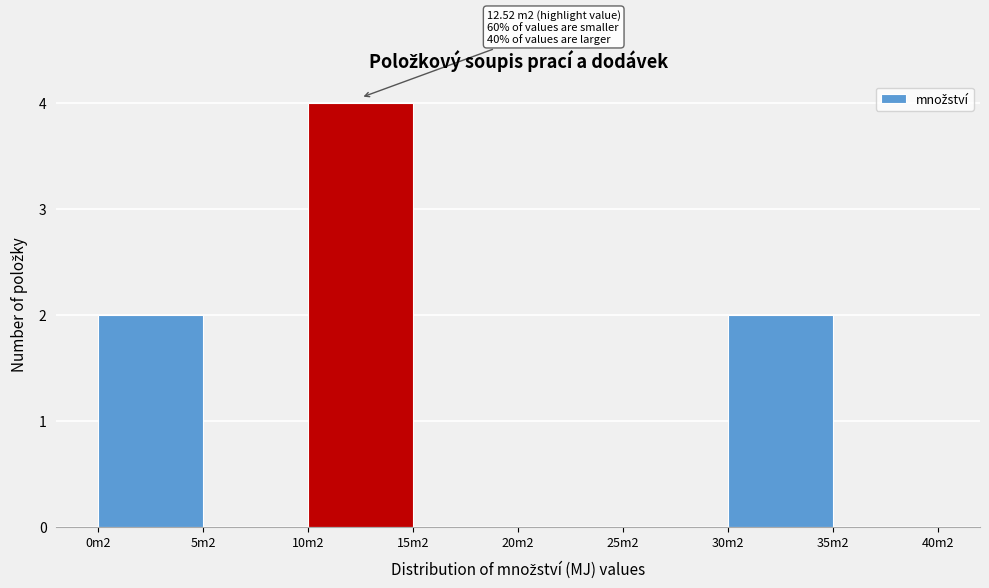

Reading right to left, list all the values displayed in this chart.

35m2=0	30m2=2	25m2=0	20m2=0	15m2=0	10m2=4	5m2=0	0m2=2